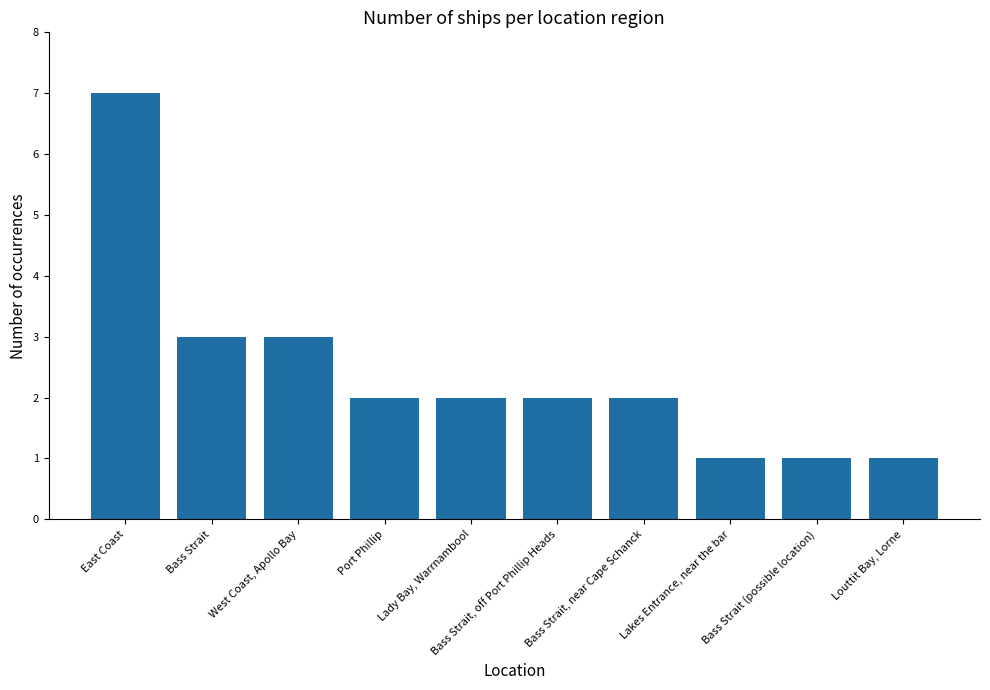

What is the label of the 8th bar from the right?

West Coast, Apollo Bay